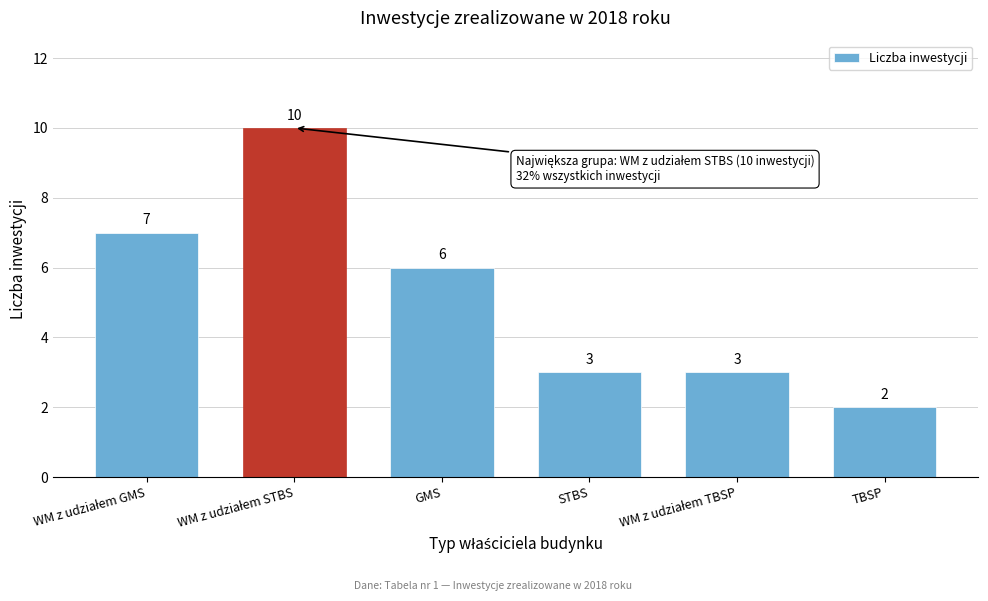

Reading left to right, extract all data points from this chart.

7	10	6	3	3	2